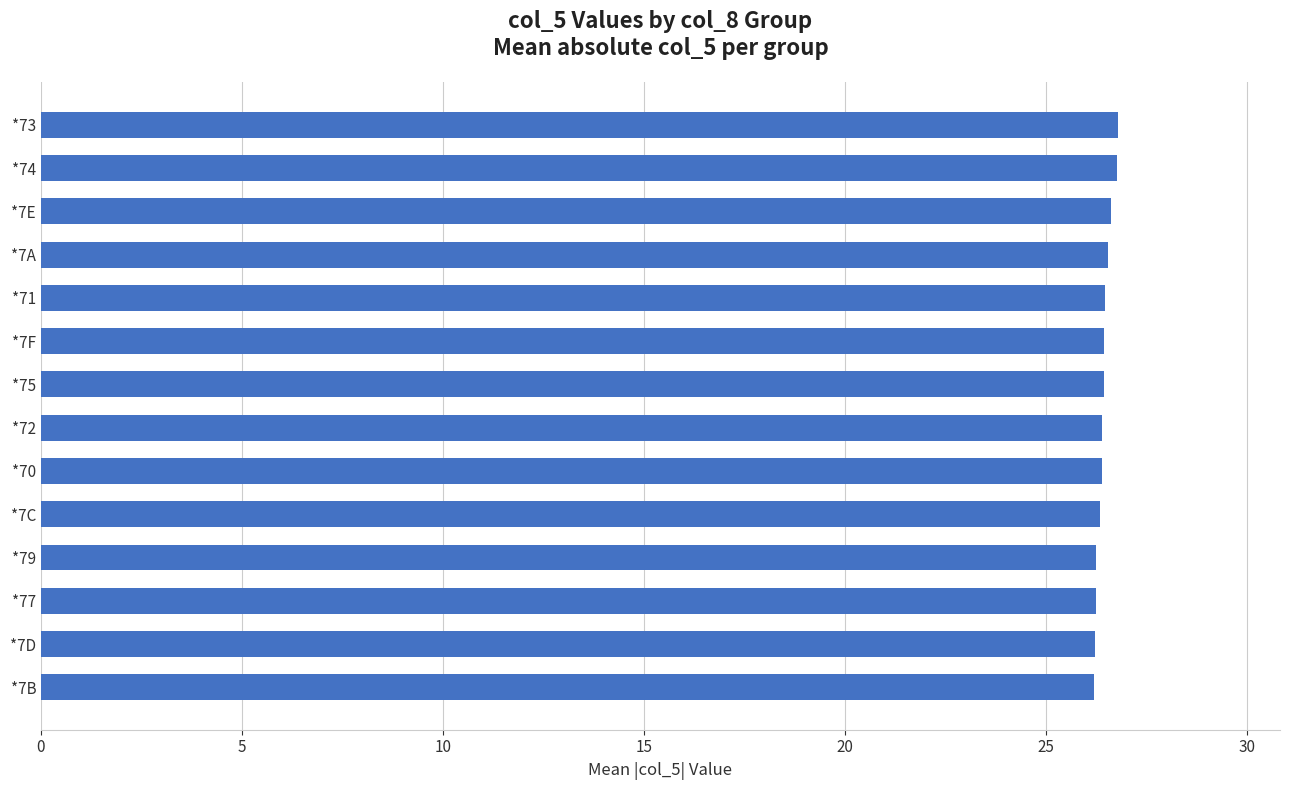

True or false: the data shows 26.6 at *7E.

True